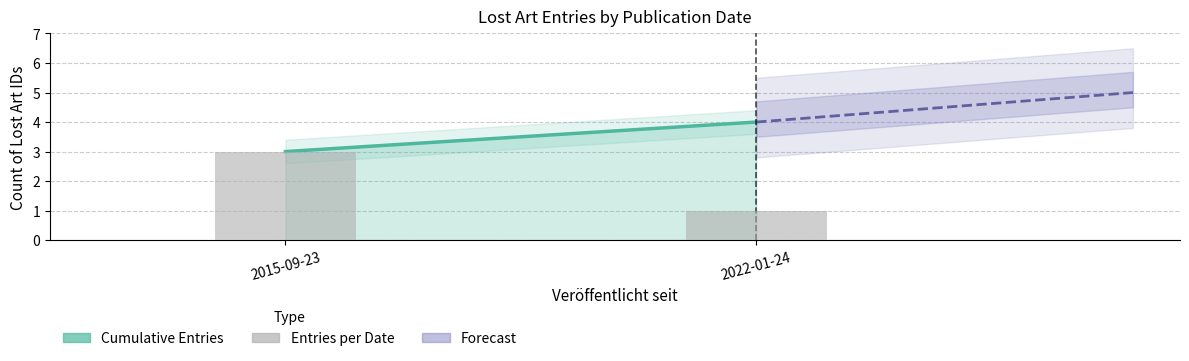

What is the ratio of the value at 2022-01-24 to the value at 2015-09-23?

0.3